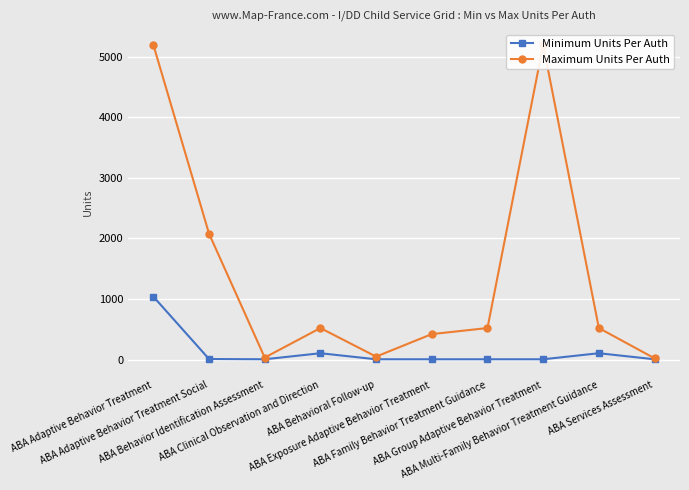

True or false: Minimum Units Per Auth has a value of 69 at ABA Multi-Family Behavior Treatment Guidance.

False